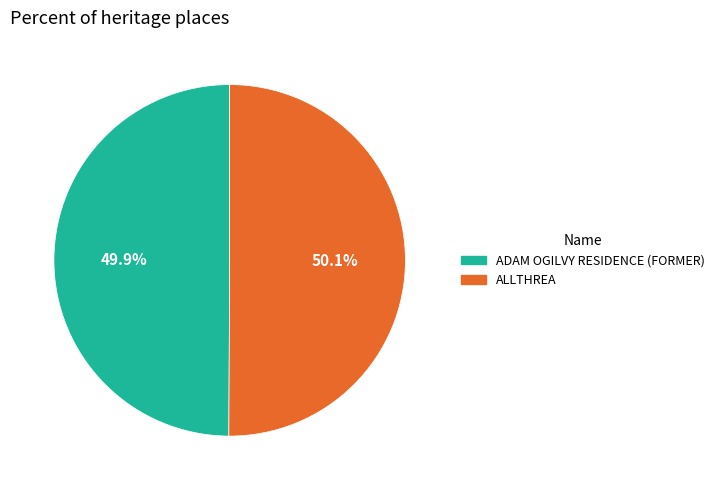

The ADAM OGILVY RESIDENCE (FORMER) slice represents 50% of the pie. True or false?

True